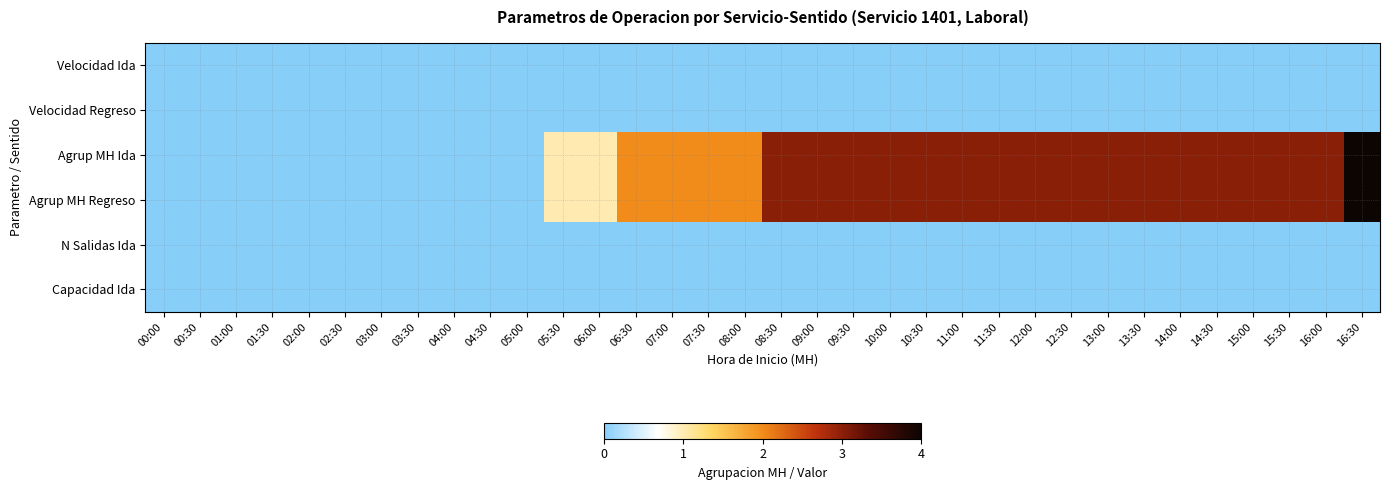

Reading left to right, transcribe all the data shown in this chart.

Velocidad Ida: 00:00=0	00:30=0	01:00=0	01:30=0	02:00=0	02:30=0	03:00=0	03:30=0	04:00=0	04:30=0	05:00=0	05:30=0	06:00=0	06:30=0	07:00=0	07:30=0	08:00=0	08:30=0	09:00=0	09:30=0	10:00=0	10:30=0	11:00=0	11:30=0	12:00=0	12:30=0	13:00=0	13:30=0	14:00=0	14:30=0	15:00=0	15:30=0	16:00=0	16:30=0
Velocidad Regreso: 00:00=0	00:30=0	01:00=0	01:30=0	02:00=0	02:30=0	03:00=0	03:30=0	04:00=0	04:30=0	05:00=0	05:30=0	06:00=0	06:30=0	07:00=0	07:30=0	08:00=0	08:30=0	09:00=0	09:30=0	10:00=0	10:30=0	11:00=0	11:30=0	12:00=0	12:30=0	13:00=0	13:30=0	14:00=0	14:30=0	15:00=0	15:30=0	16:00=0	16:30=0
Agrup MH Ida: 00:00=0	00:30=0	01:00=0	01:30=0	02:00=0	02:30=0	03:00=0	03:30=0	04:00=0	04:30=0	05:00=0	05:30=1	06:00=1	06:30=2	07:00=2	07:30=2	08:00=2	08:30=3	09:00=3	09:30=3	10:00=3	10:30=3	11:00=3	11:30=3	12:00=3	12:30=3	13:00=3	13:30=3	14:00=3	14:30=3	15:00=3	15:30=3	16:00=3	16:30=4
Agrup MH Regreso: 00:00=0	00:30=0	01:00=0	01:30=0	02:00=0	02:30=0	03:00=0	03:30=0	04:00=0	04:30=0	05:00=0	05:30=1	06:00=1	06:30=2	07:00=2	07:30=2	08:00=2	08:30=3	09:00=3	09:30=3	10:00=3	10:30=3	11:00=3	11:30=3	12:00=3	12:30=3	13:00=3	13:30=3	14:00=3	14:30=3	15:00=3	15:30=3	16:00=3	16:30=4
N Salidas Ida: 00:00=0	00:30=0	01:00=0	01:30=0	02:00=0	02:30=0	03:00=0	03:30=0	04:00=0	04:30=0	05:00=0	05:30=0	06:00=0	06:30=0	07:00=0	07:30=0	08:00=0	08:30=0	09:00=0	09:30=0	10:00=0	10:30=0	11:00=0	11:30=0	12:00=0	12:30=0	13:00=0	13:30=0	14:00=0	14:30=0	15:00=0	15:30=0	16:00=0	16:30=0
Capacidad Ida: 00:00=0	00:30=0	01:00=0	01:30=0	02:00=0	02:30=0	03:00=0	03:30=0	04:00=0	04:30=0	05:00=0	05:30=0	06:00=0	06:30=0	07:00=0	07:30=0	08:00=0	08:30=0	09:00=0	09:30=0	10:00=0	10:30=0	11:00=0	11:30=0	12:00=0	12:30=0	13:00=0	13:30=0	14:00=0	14:30=0	15:00=0	15:30=0	16:00=0	16:30=0